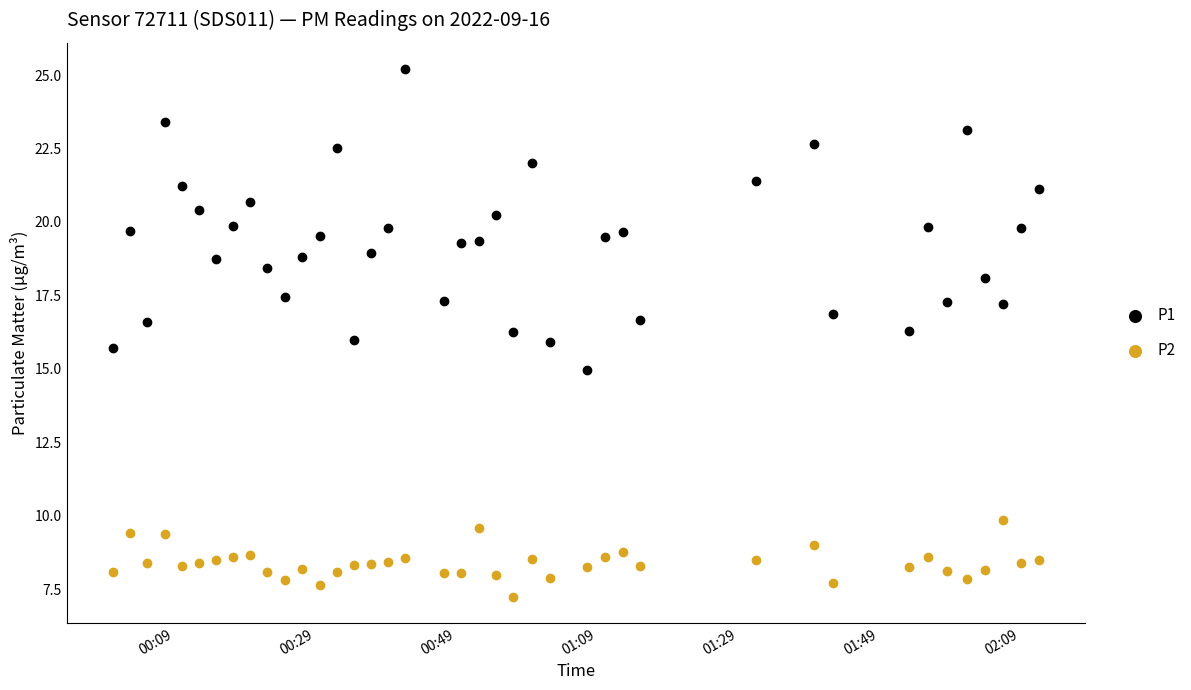

Which series contains the lowest Y value?

P2